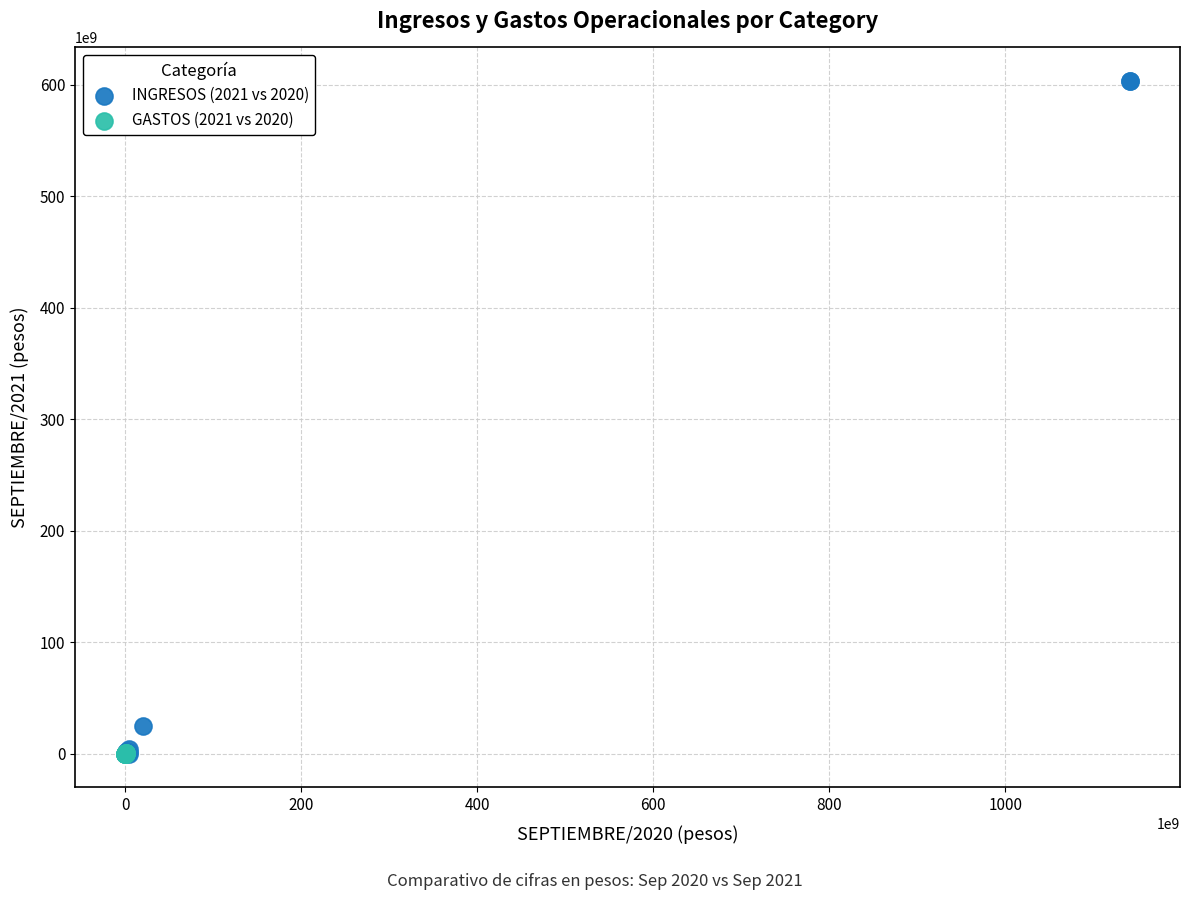

Which series reaches the maximum Y coordinate?

INGRESOS (2021 vs 2020)